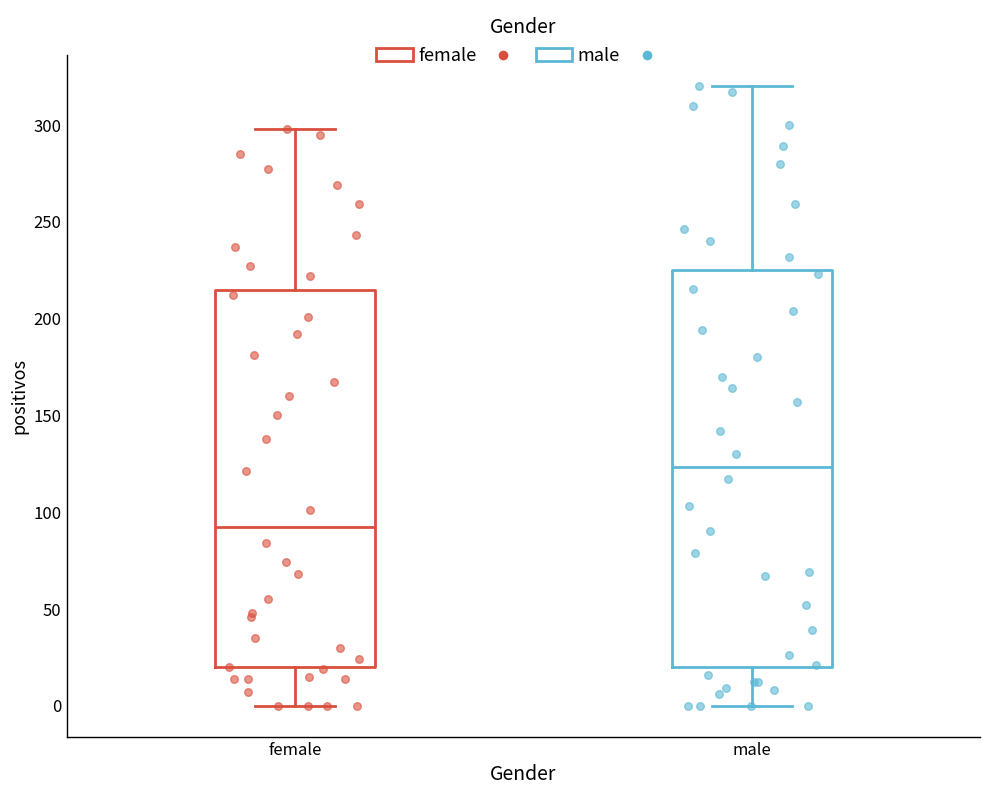

Which box's median line is the highest?

male